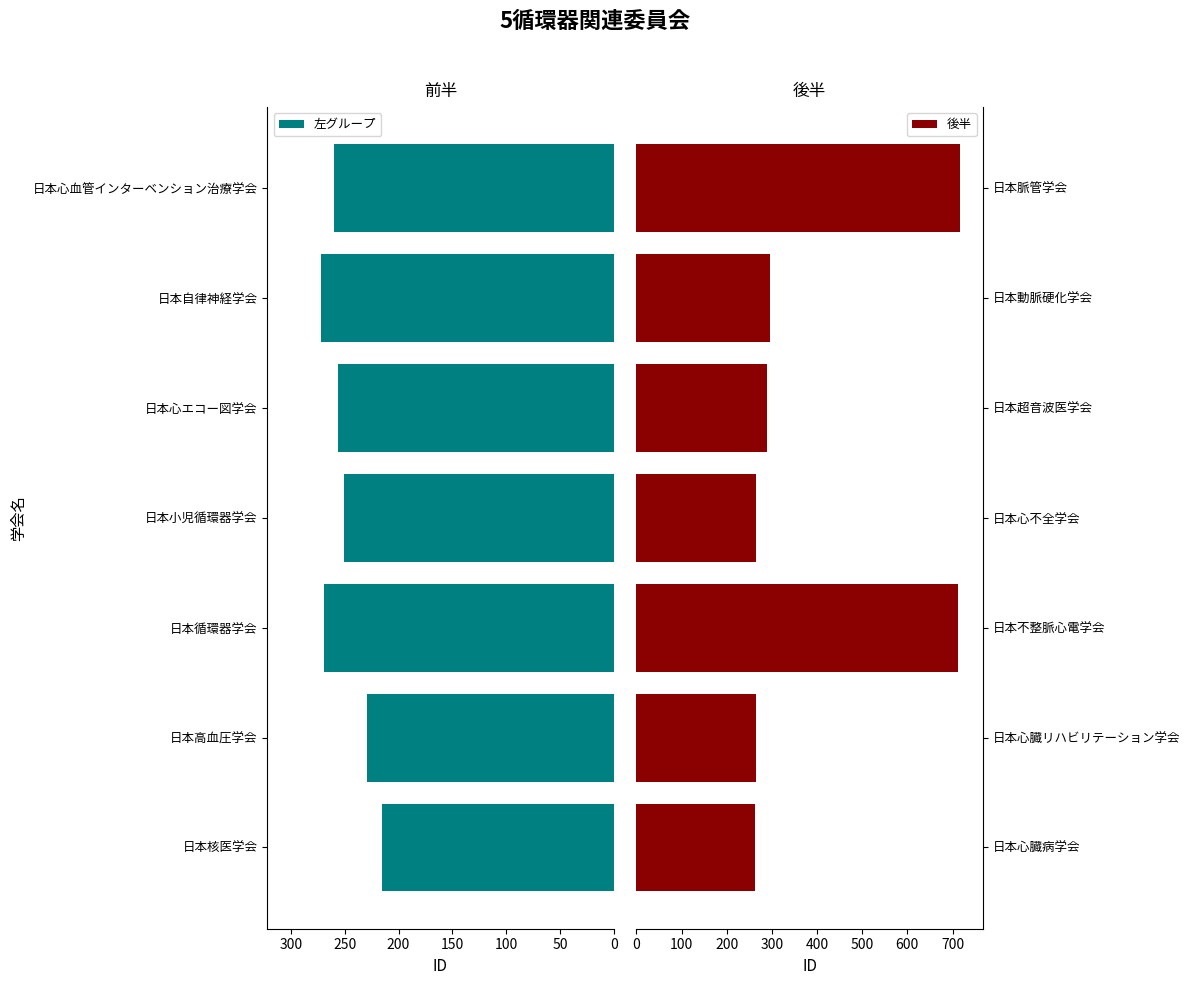

How many series are shown in this chart?

2